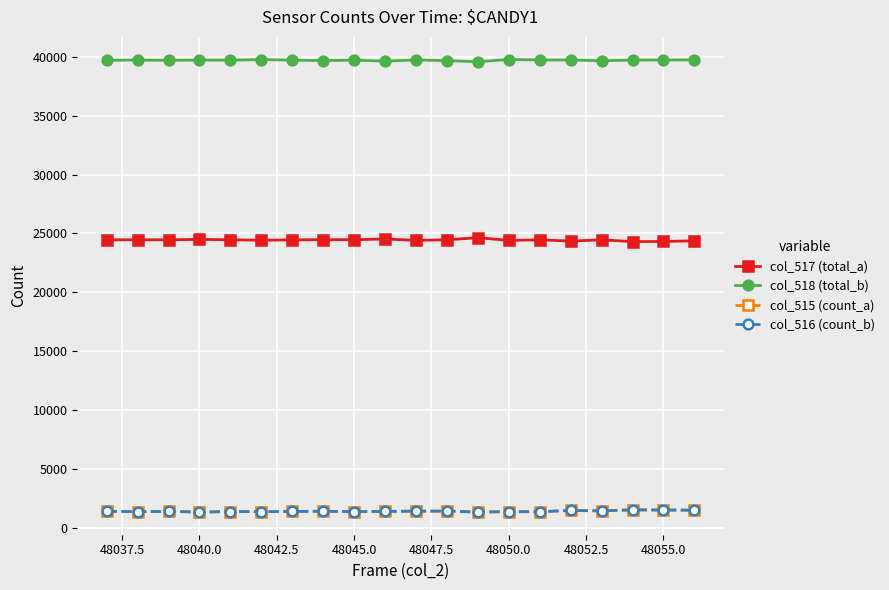

True or false: col_518 (total_b) and col_516 (count_b) cross at least once.

False